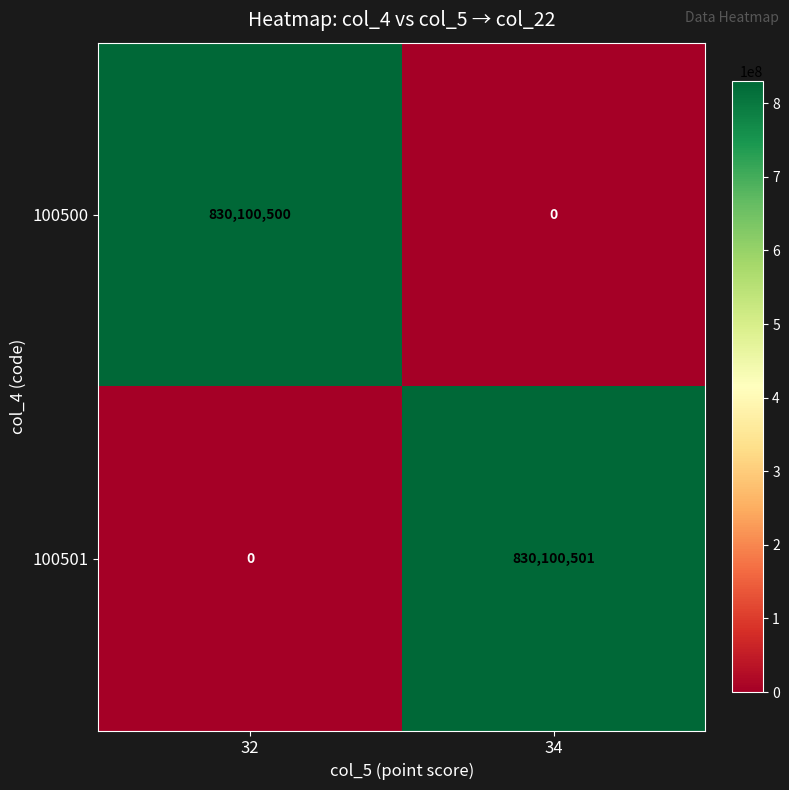

Which category has the highest value across all series?

34